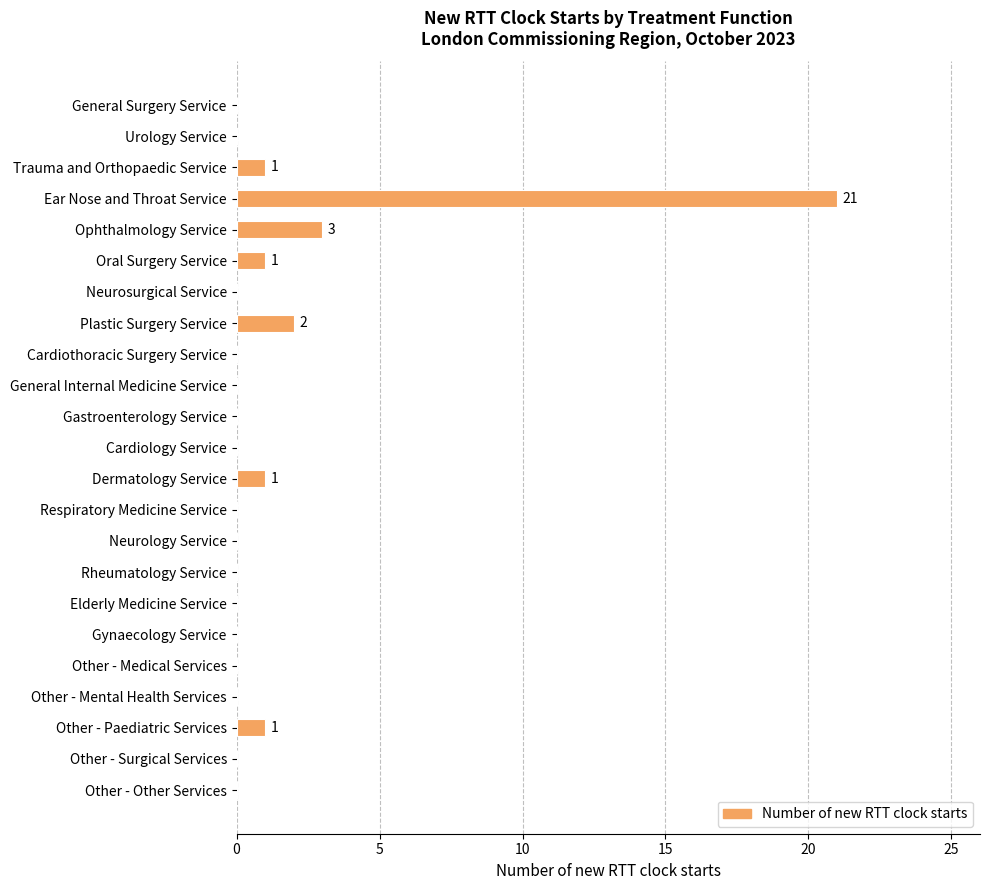

How many series are shown in this chart?

1